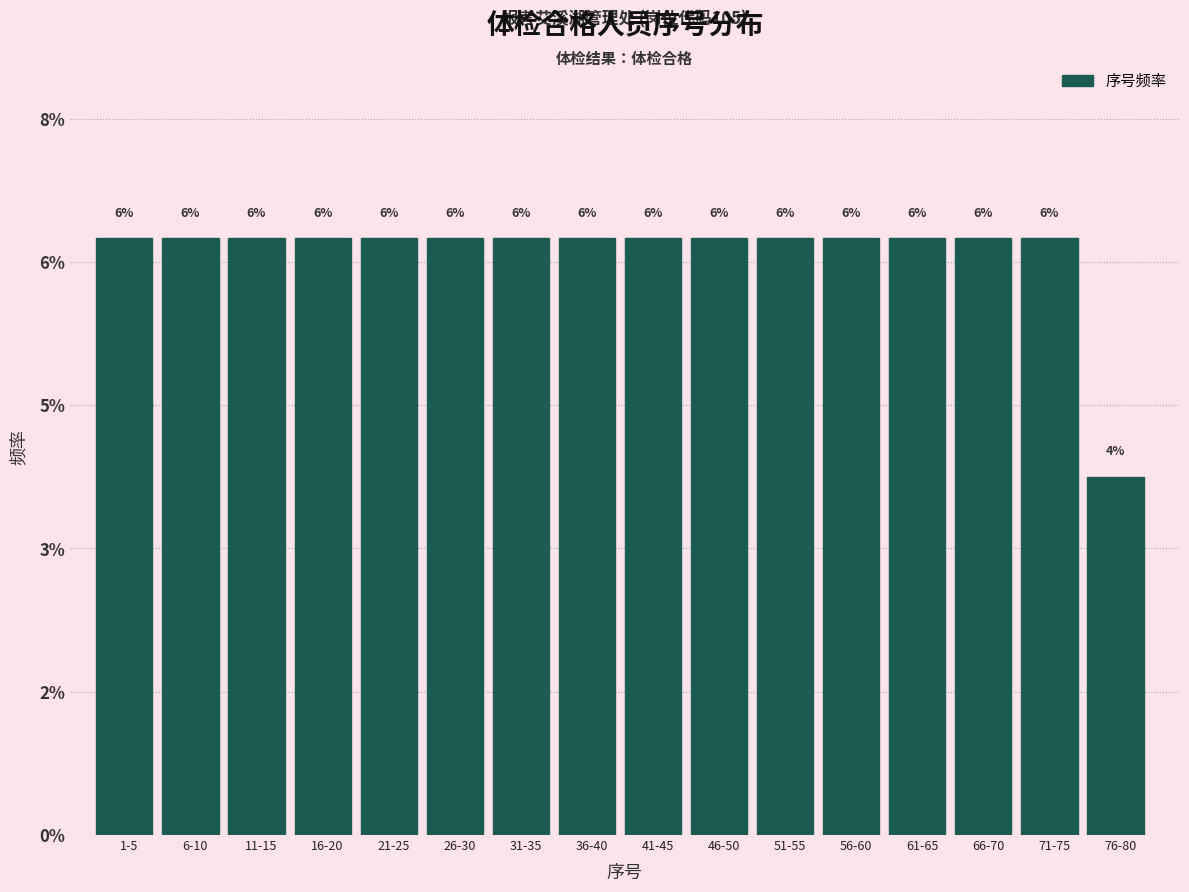

Does the chart contain any negative values?

No